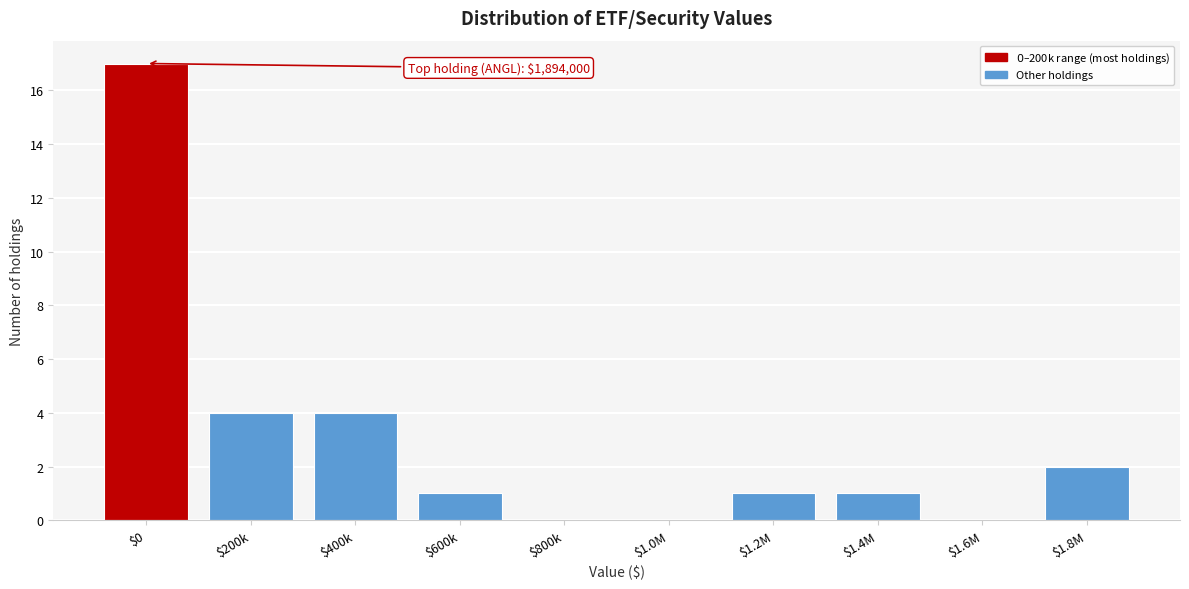

What is the sum of all values?

30